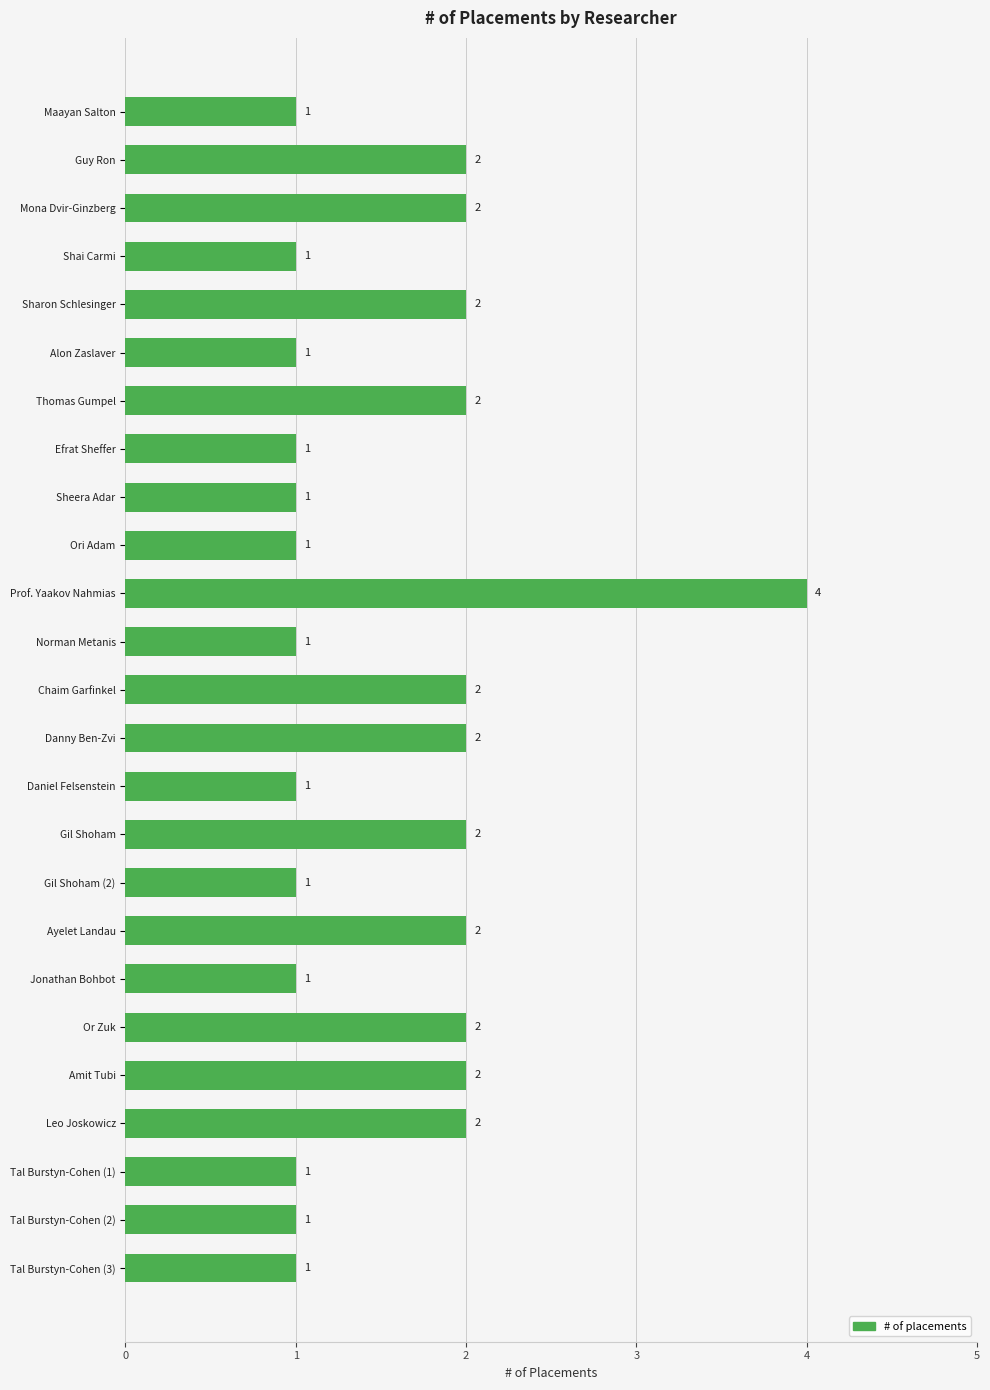

What is the difference between the second highest and second lowest values?

1